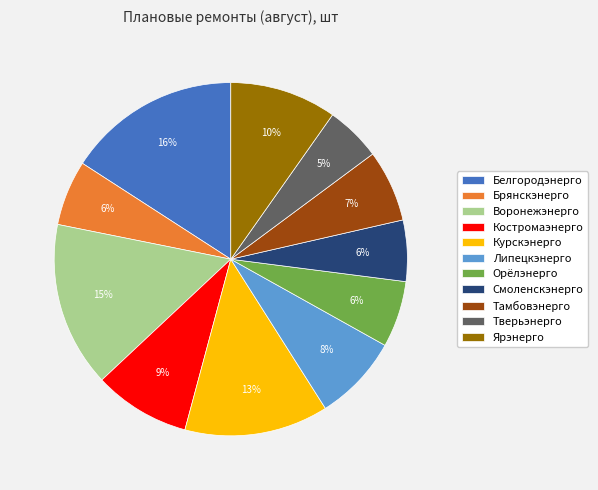

Is the sum of Курскэнерго and Тверьэнерго greater than half?

No